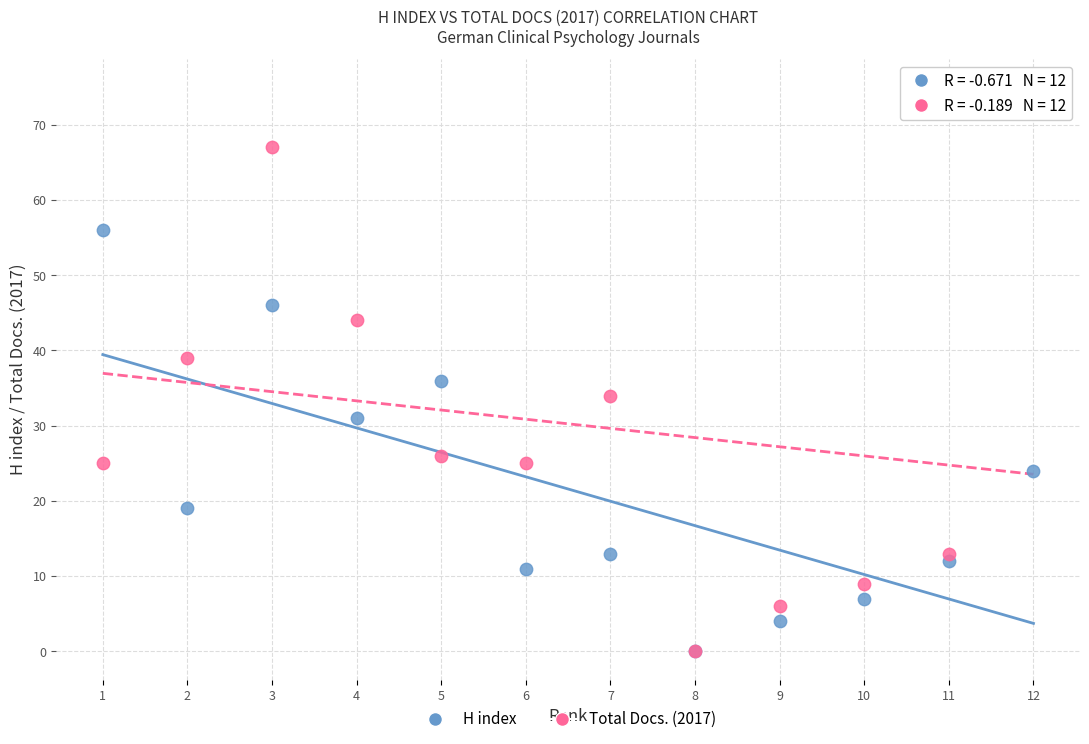

Across all series, what Y value is closest to 37?

36